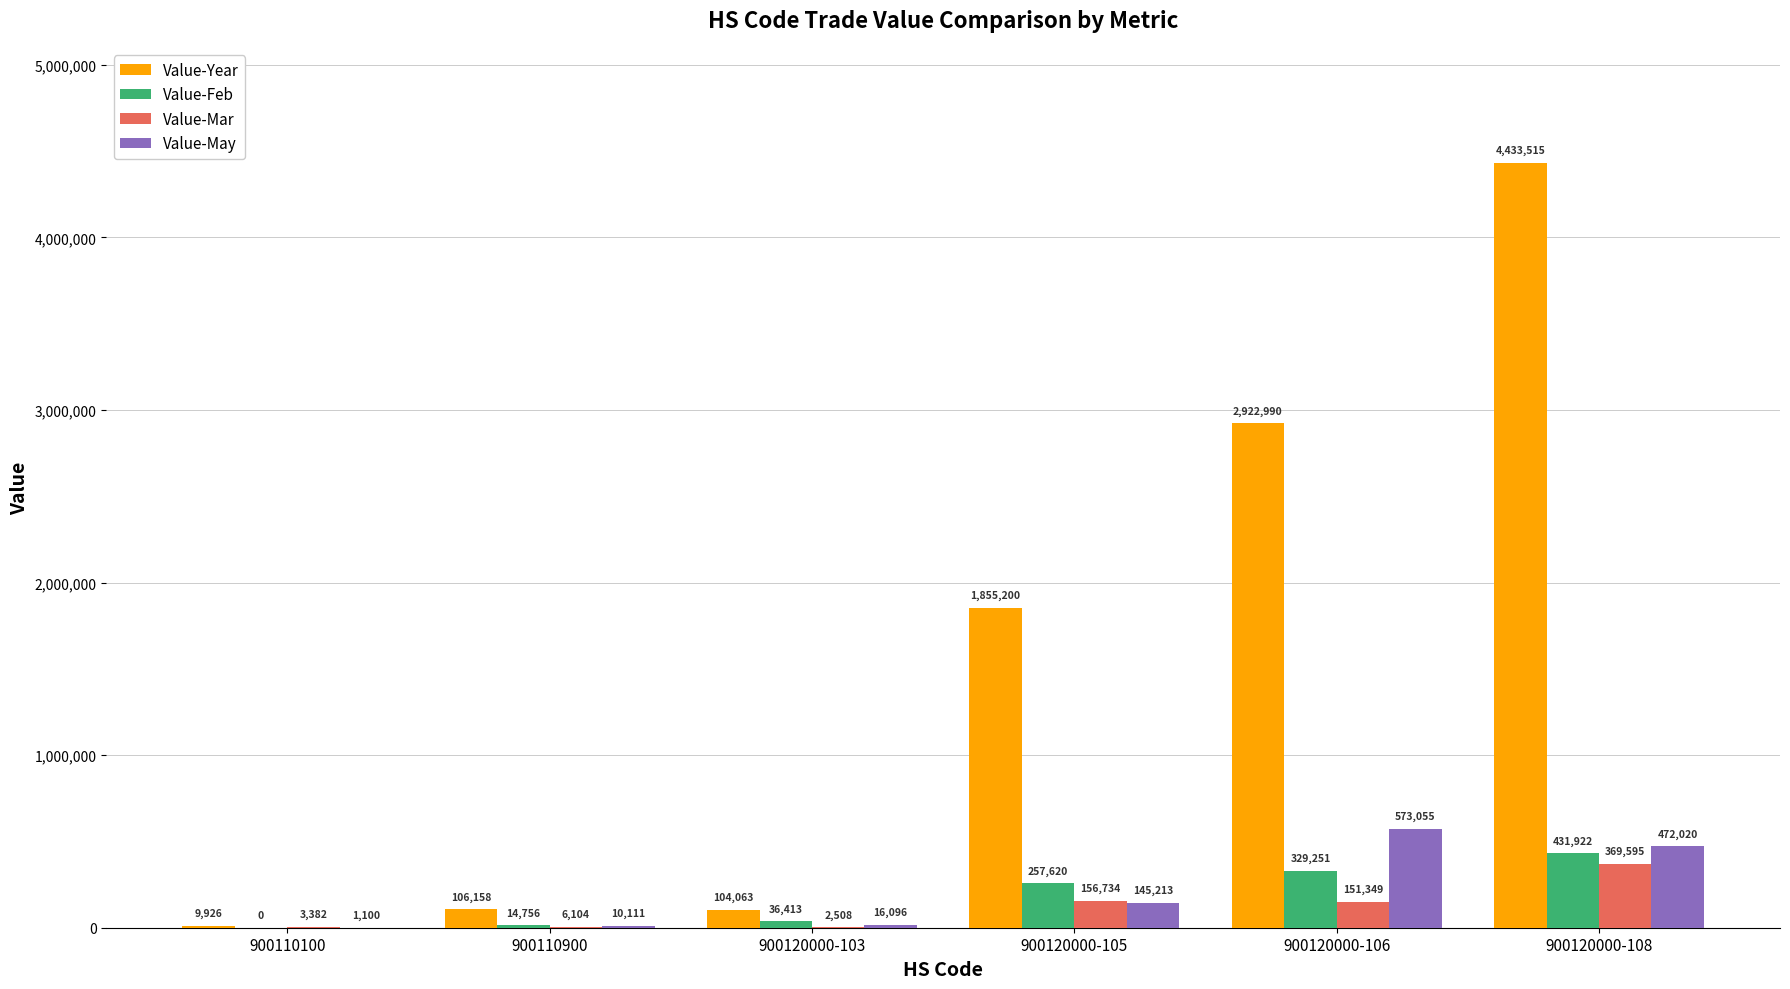

What is the spread (max minus min) of values at 900110100?

9926